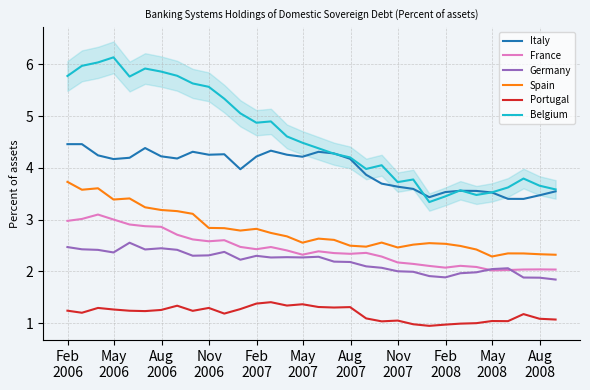

How many lines are shown in the chart?

6